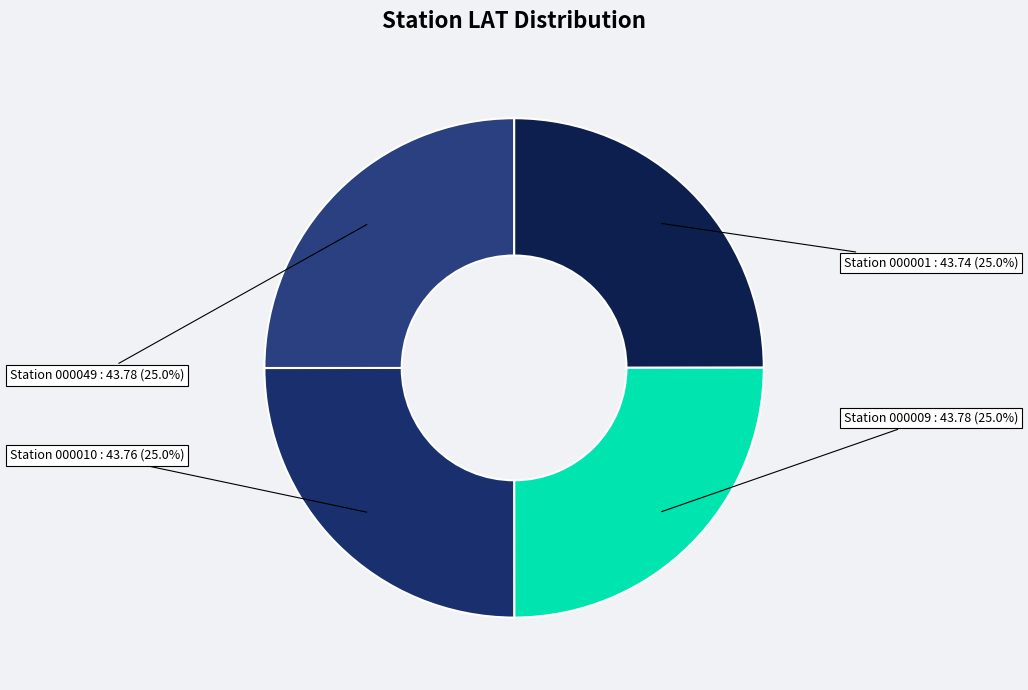

How much of the chart is everything except Station 000049?

75.0%